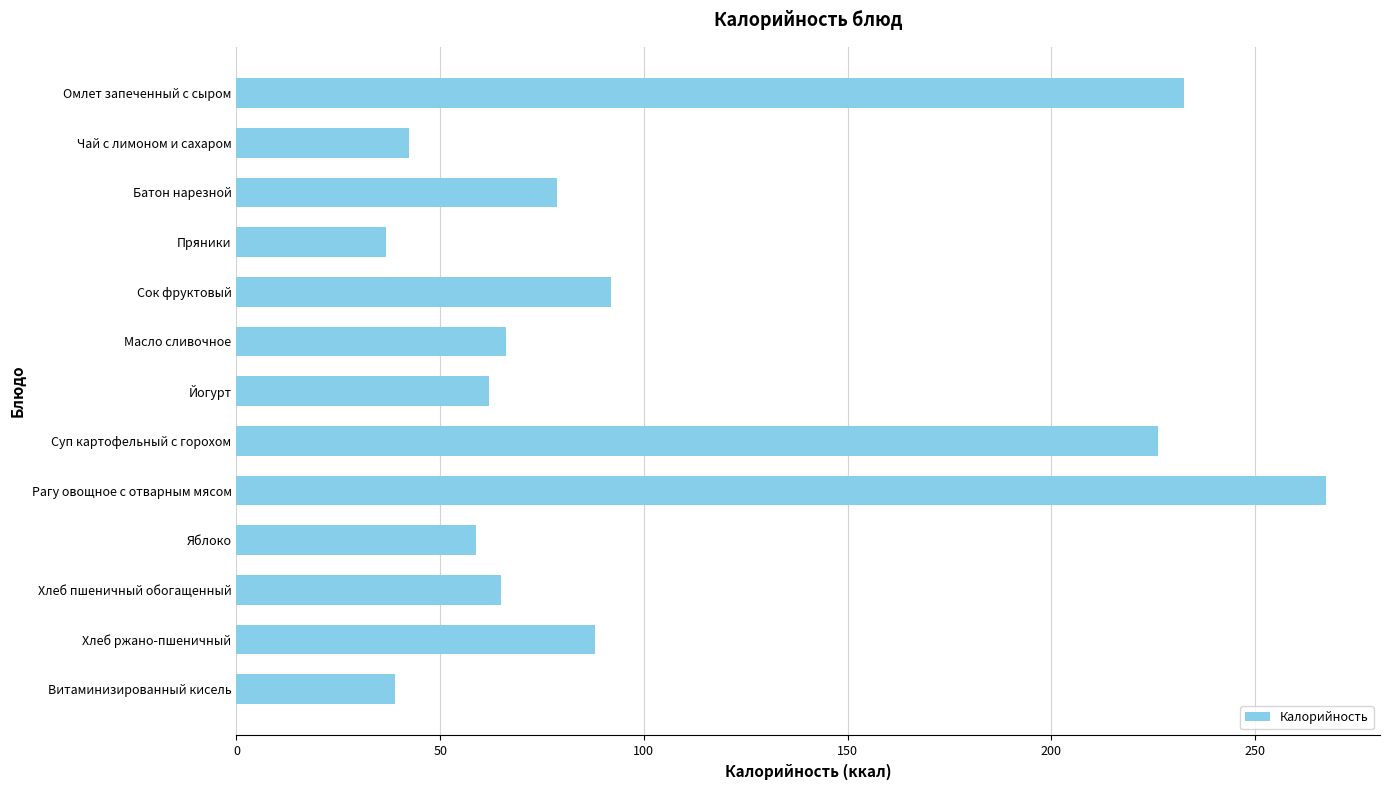

True or false: the data shows 17.6 at Йогурт.

False